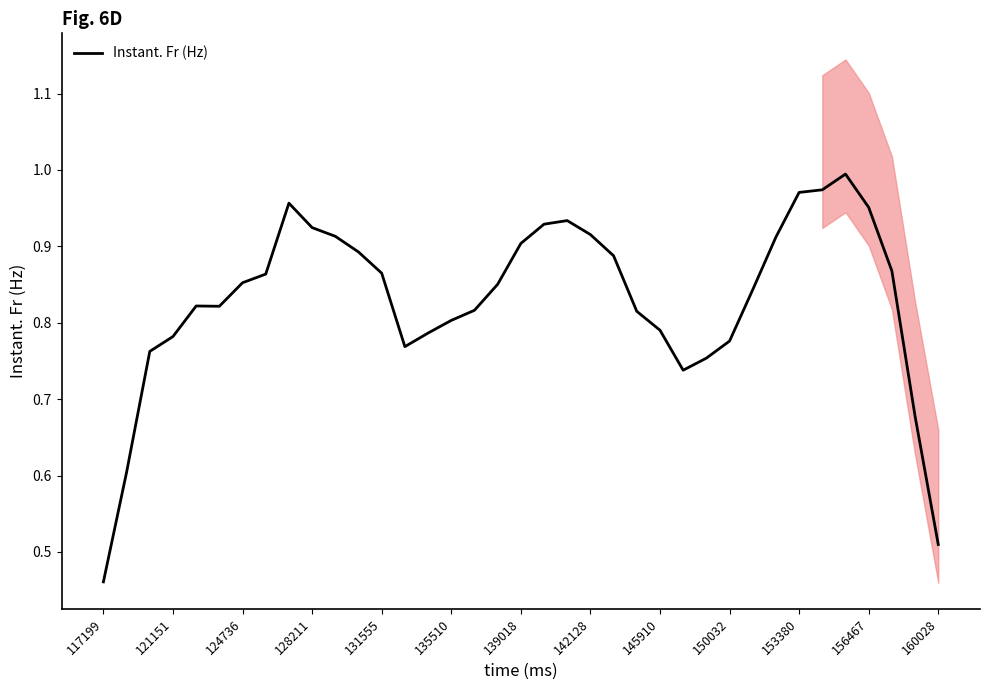

Does the chart display data point markers on the line(s)?

No